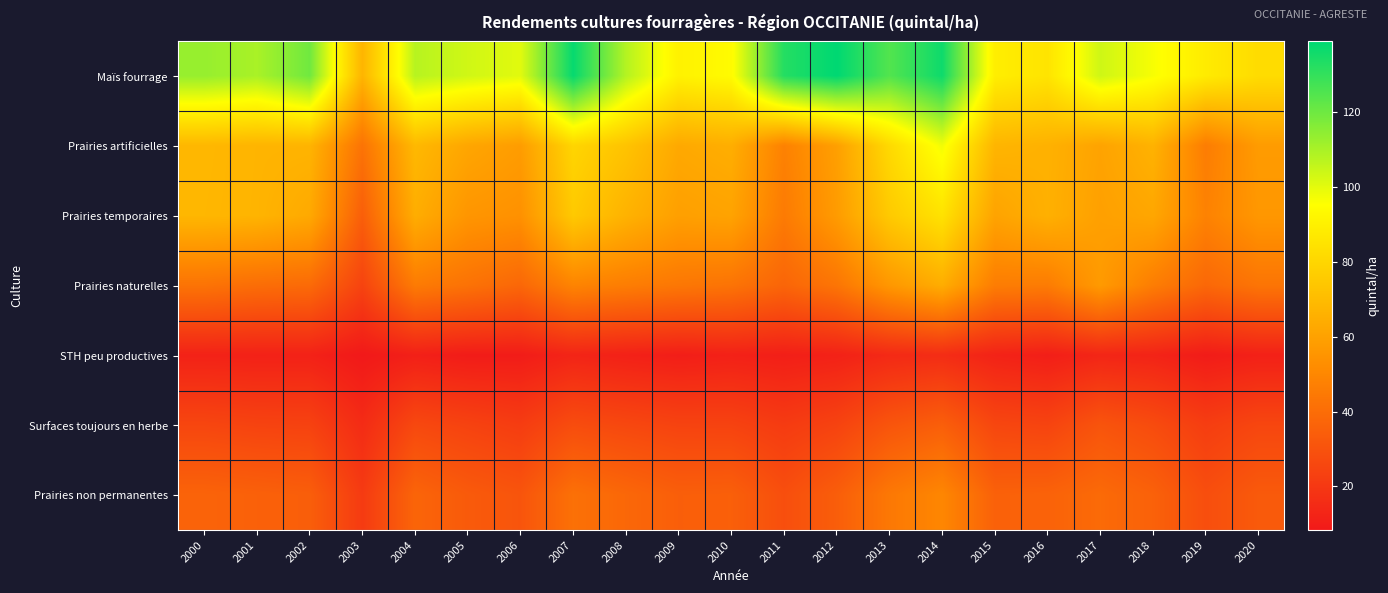

Which category has the highest value across all series?

2012